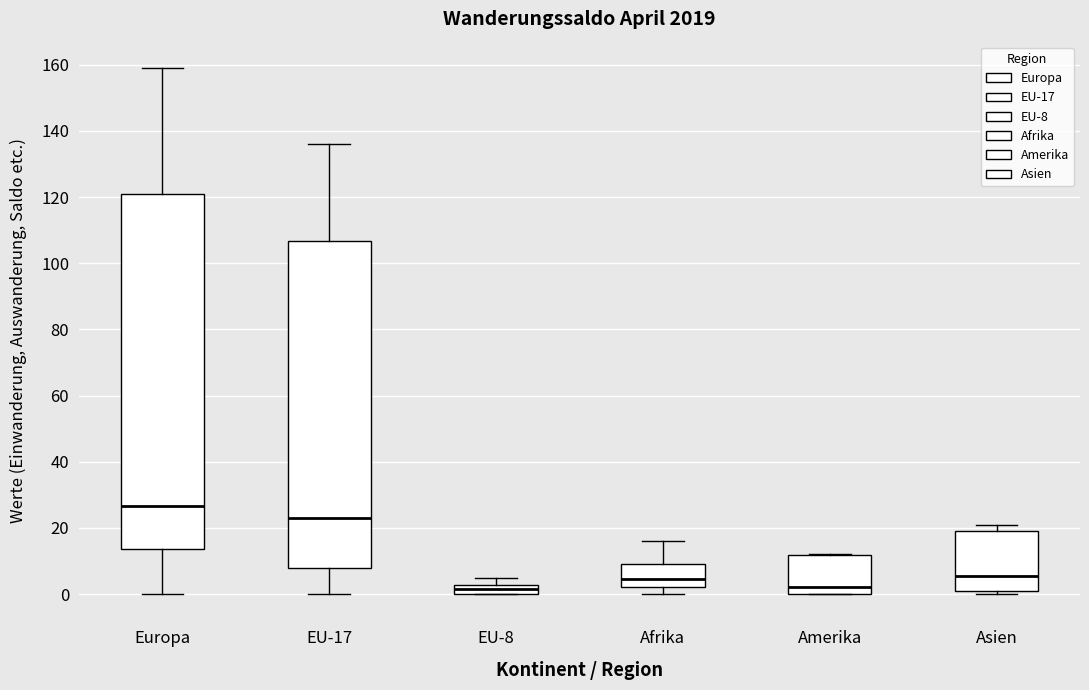

Which box is the tallest, from its lower edge to its upper edge?

Europa